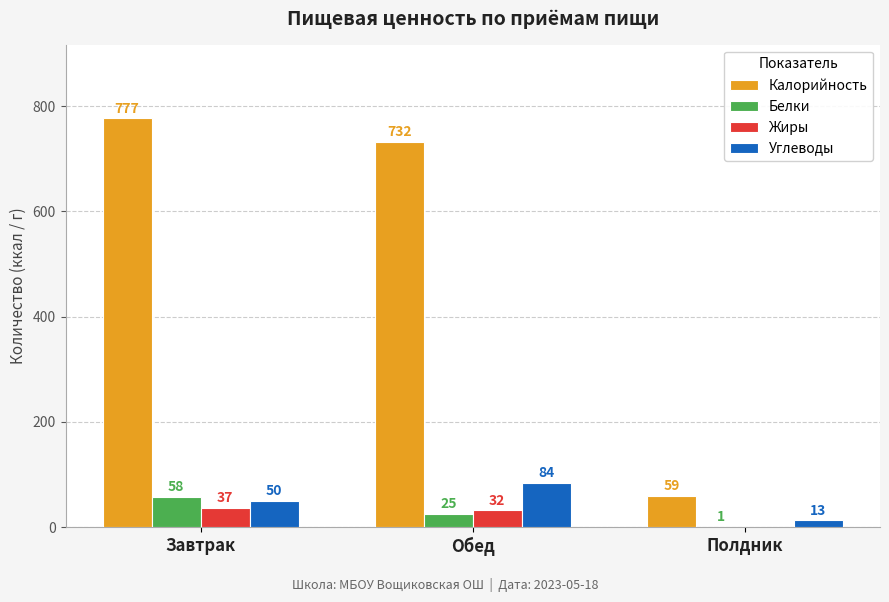

Where is Жиры nearest to the value 18?

Обед